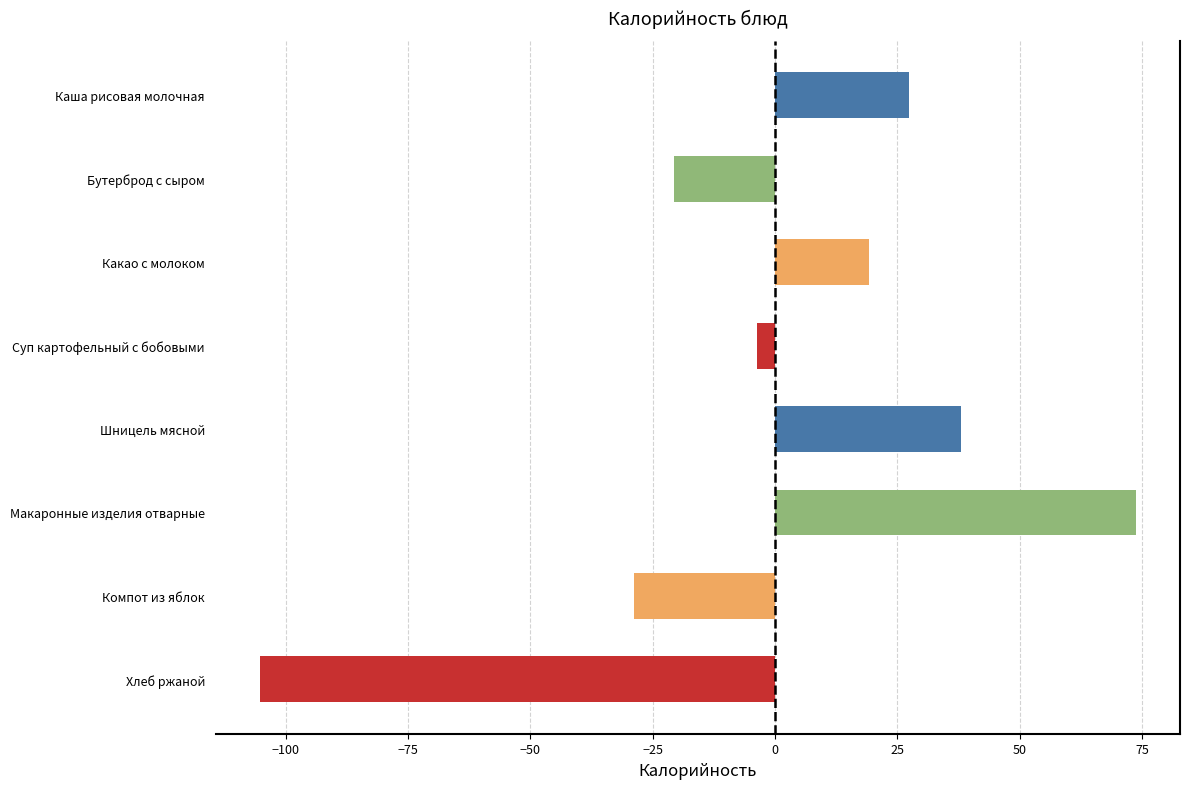

The value at Хлеб ржаной is -27.4. True or false?

False